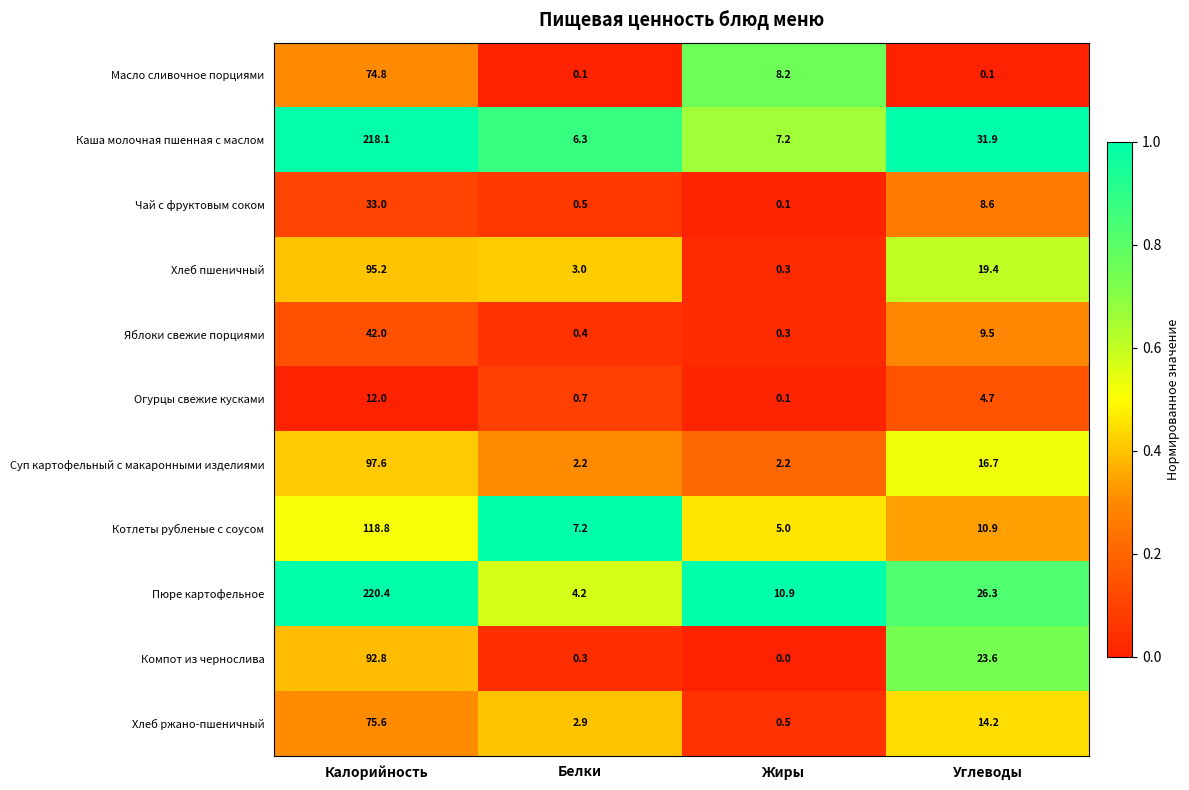

Which series has the largest total across all categories?

Каша молочная пшенная с маслом